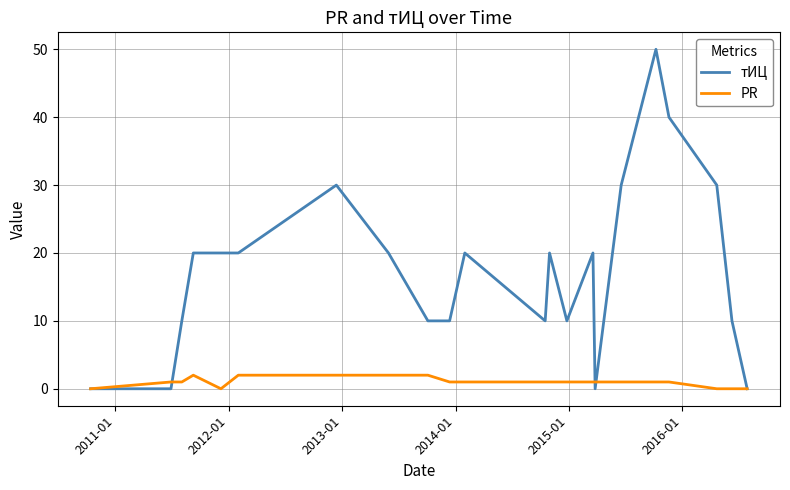

Is this an area chart (filled region under the line)?

No